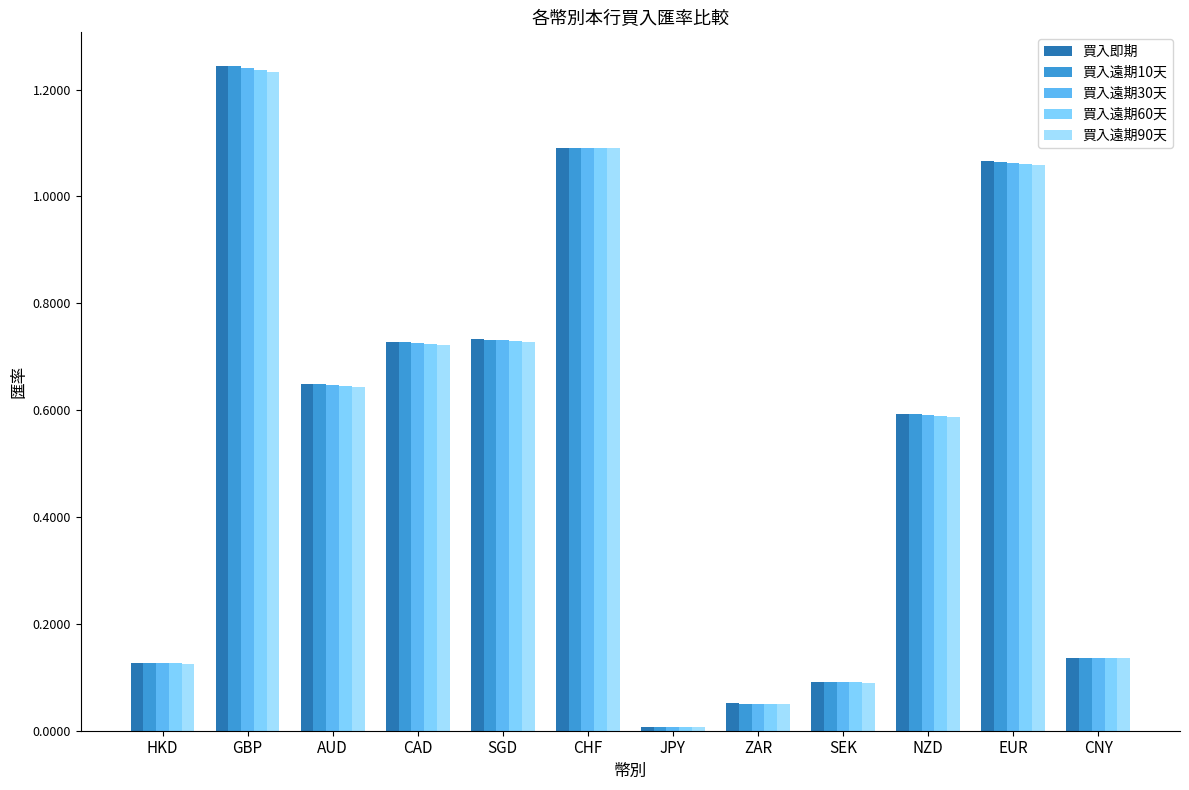

What is the difference between the second highest and minimum values in the 買入即期 series?

1.1